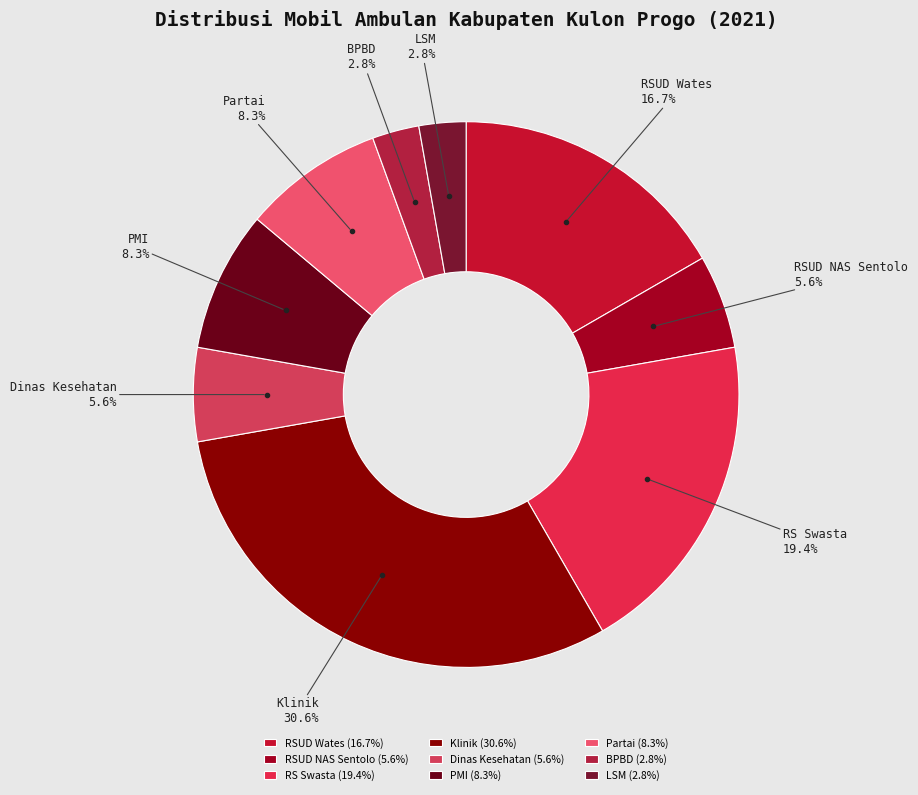

Do BPBD and PMI together represent more than half of the pie?

No